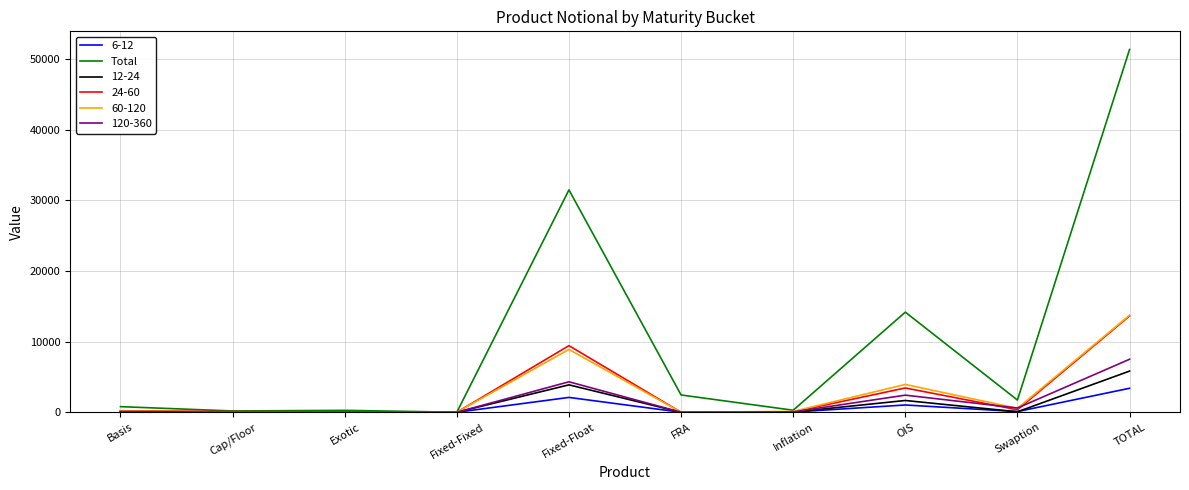

Which category has the highest value in the 120-360 series?

TOTAL